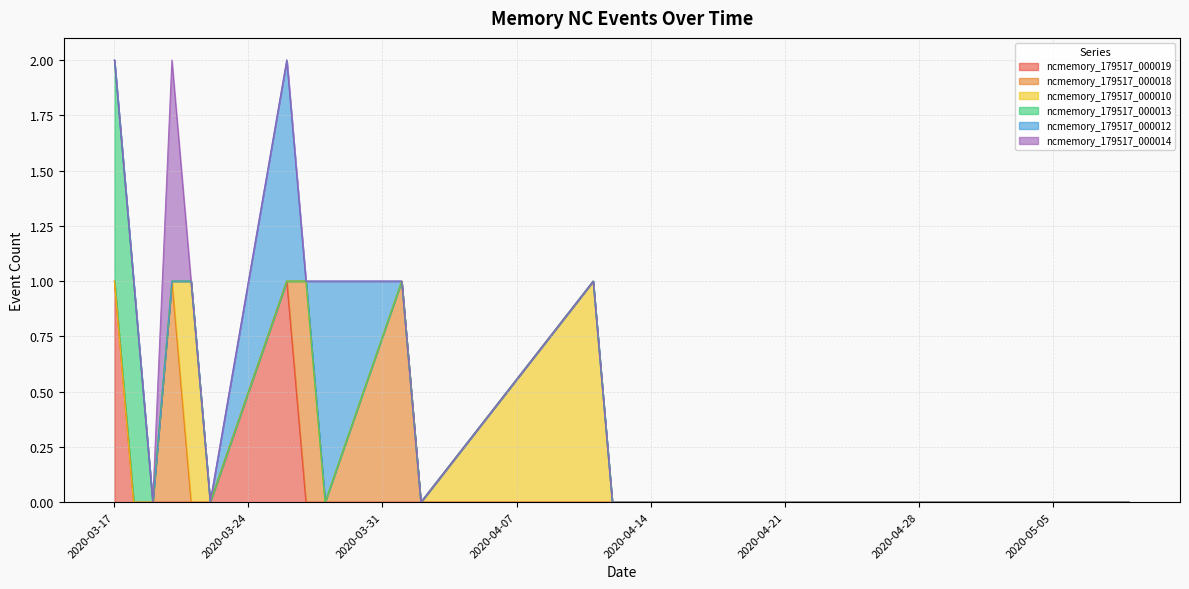

True or false: ncmemory_179517_000014 has more than 1 points higher than both neighbors.

False